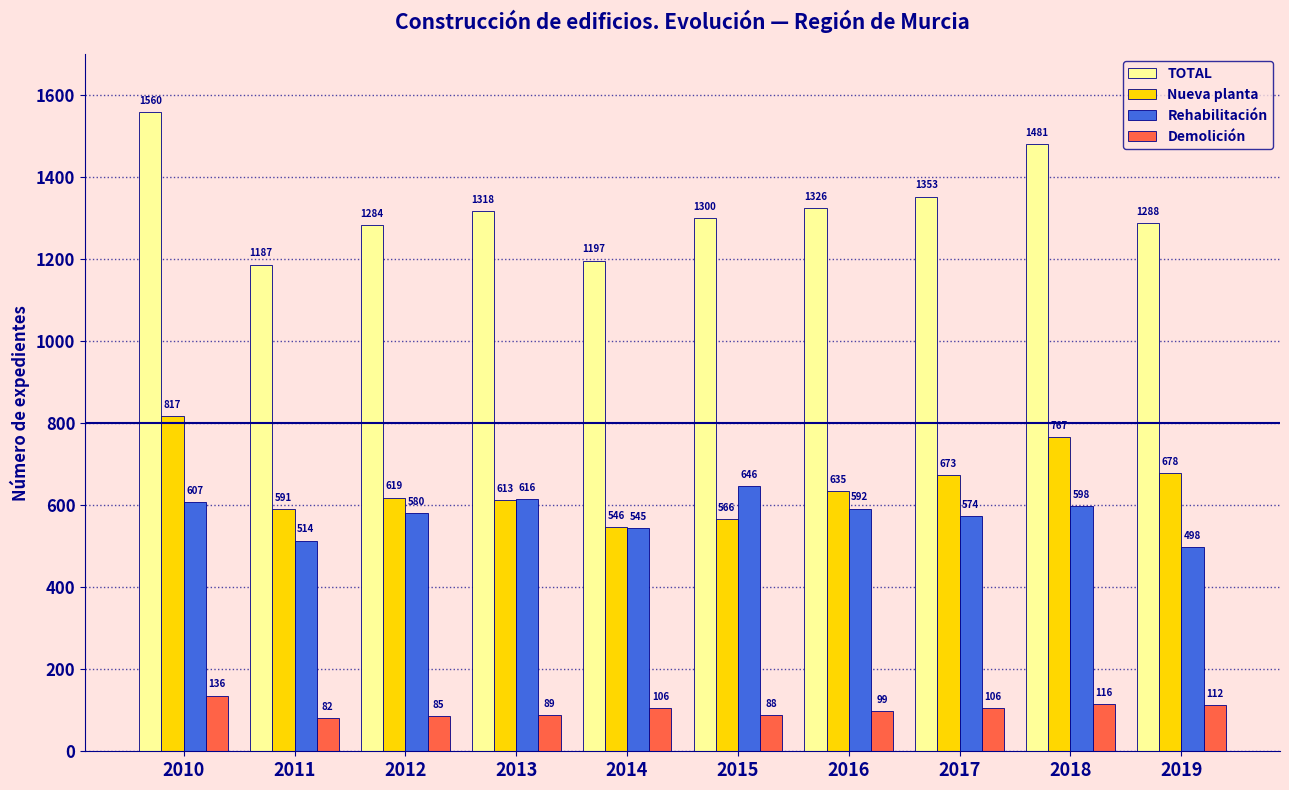

Rank the series by their maximum value, from lowest to highest.

Demolición, Rehabilitación, Nueva planta, TOTAL